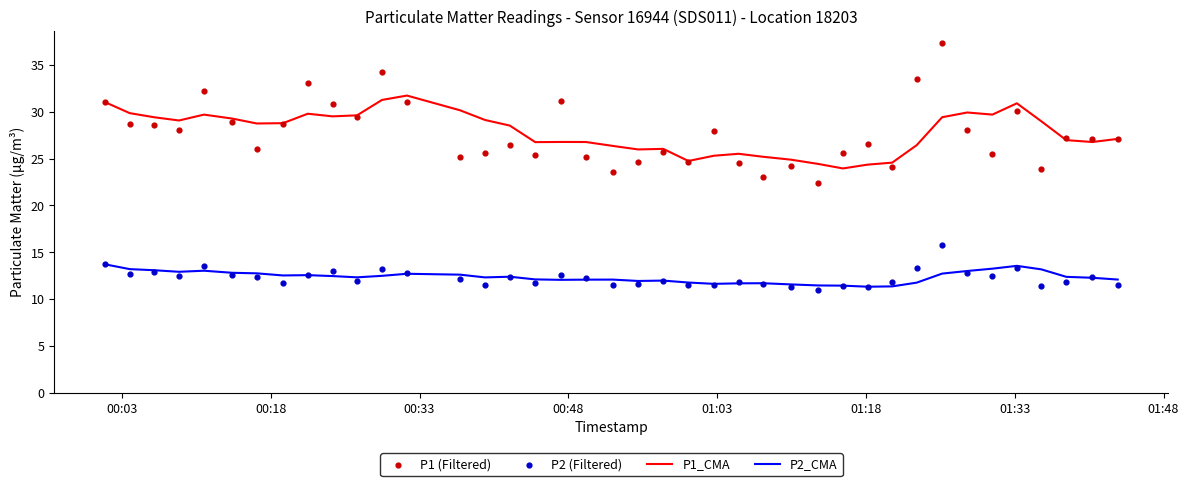

Which series has the largest total across all categories?

P1_CMA